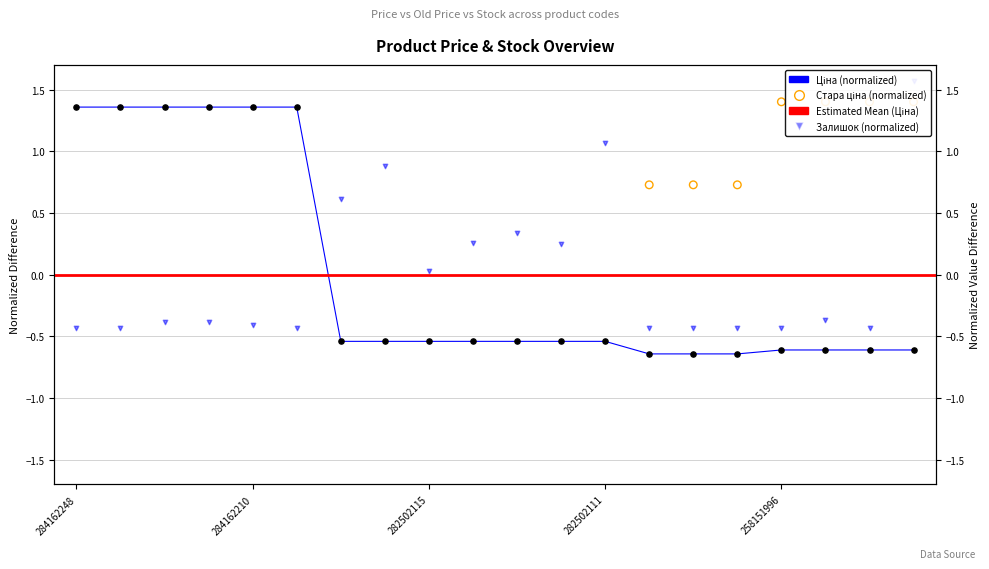

Which series contains the highest Y value?

Залишок